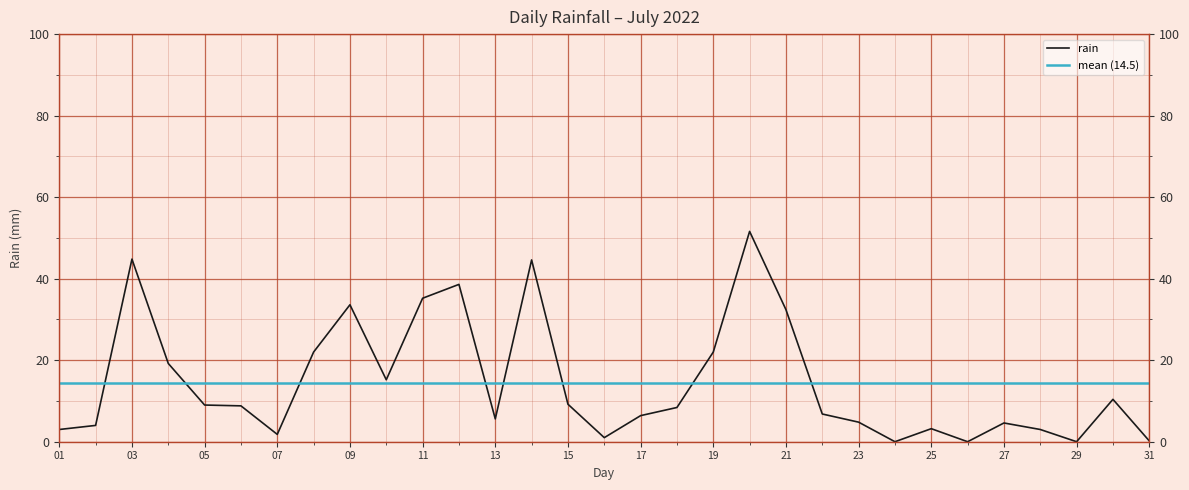

The rain series shows 22.0 at 19. True or false?

True